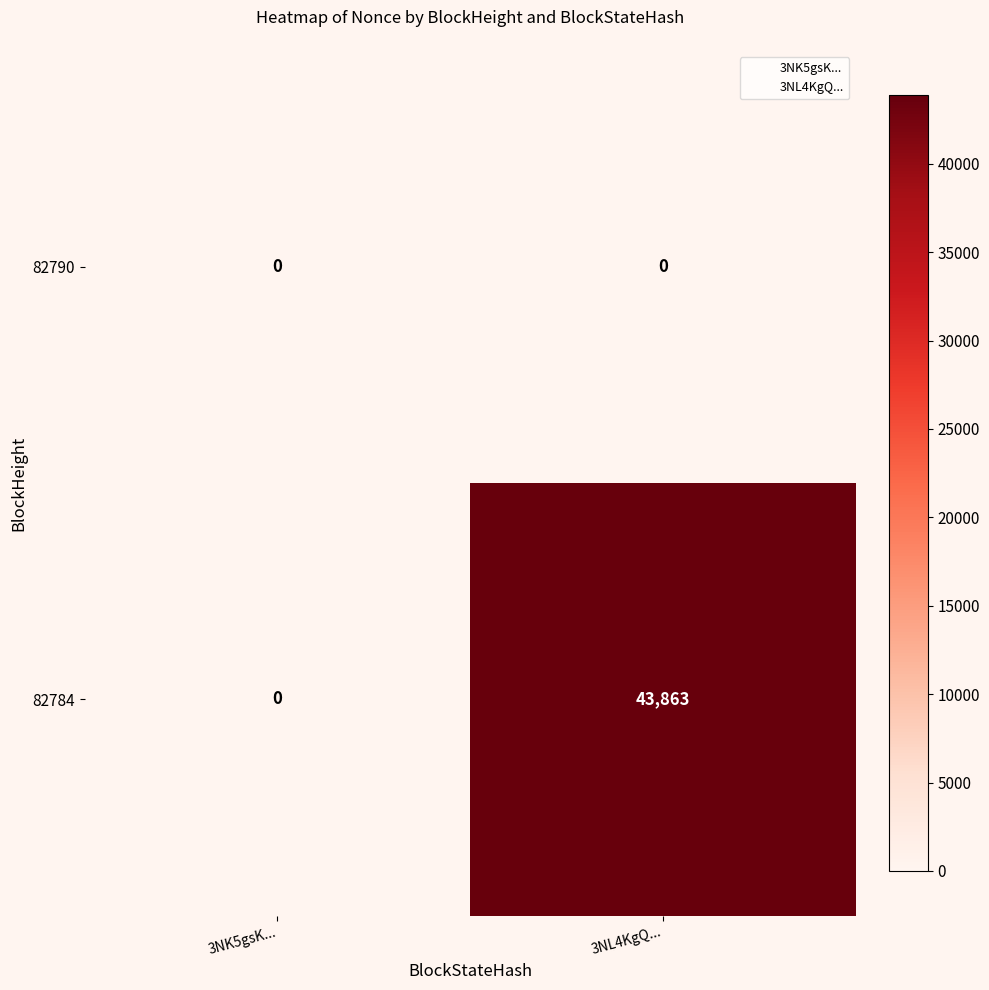

At how many categories does at least one series exceed 26550?

1